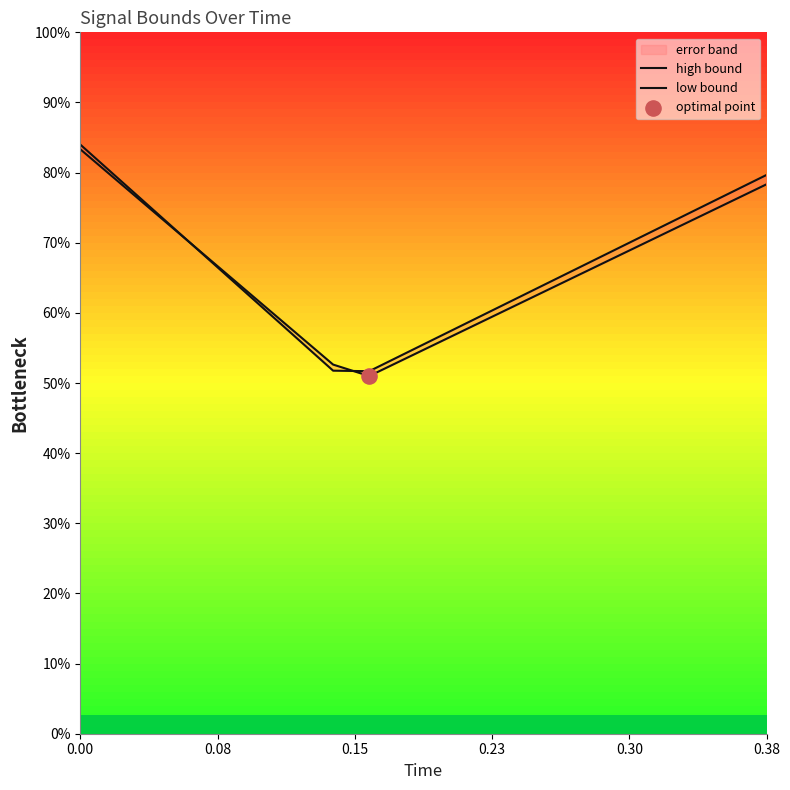

Which series contains the lowest Y value?

high bound